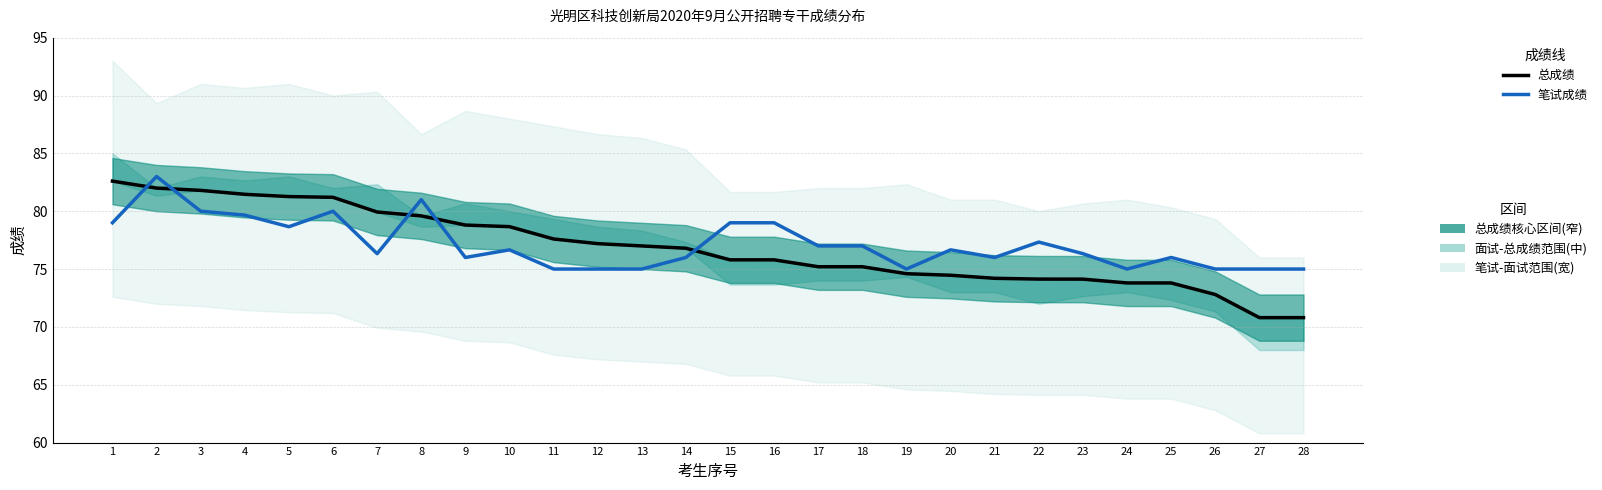

Reading right to left, what are all the values shown in this chart?

总成绩: 28=70.8	27=70.8	26=72.8	25=73.8	24=73.8	23=74.1	22=74.1	21=74.2	20=74.5	19=74.6	18=75.2	17=75.2	16=75.8	15=75.8	14=76.8	13=77.0	12=77.2	11=77.6	10=78.7	9=78.8	8=79.6	7=79.9	6=81.2	5=81.3	4=81.5	3=81.8	2=82.0	1=82.6
笔试成绩: 28=75.0	27=75.0	26=75.0	25=76.0	24=75.0	23=76.3	22=77.3	21=76.0	20=76.7	19=75.0	18=77.0	17=77.0	16=79.0	15=79.0	14=76.0	13=75.0	12=75.0	11=75.0	10=76.7	9=76.0	8=81.0	7=76.3	6=80.0	5=78.7	4=79.7	3=80.0	2=83.0	1=79.0